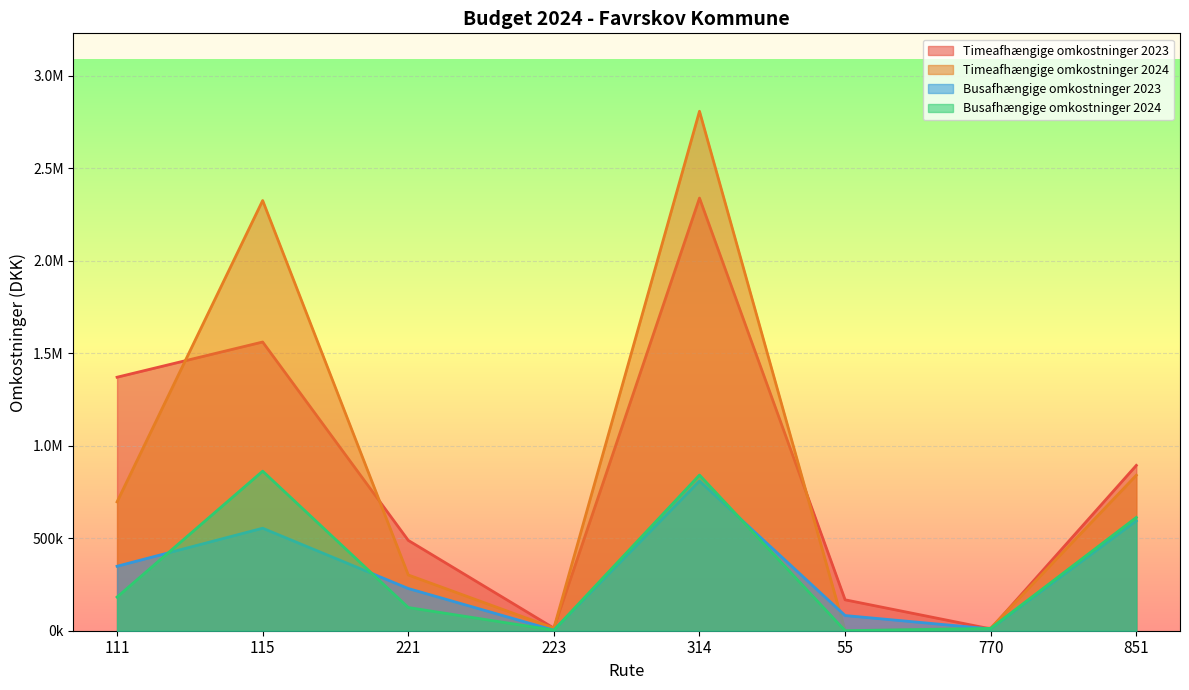

Where is the first local minimum for Timeafhængige omkostninger 2023?

223